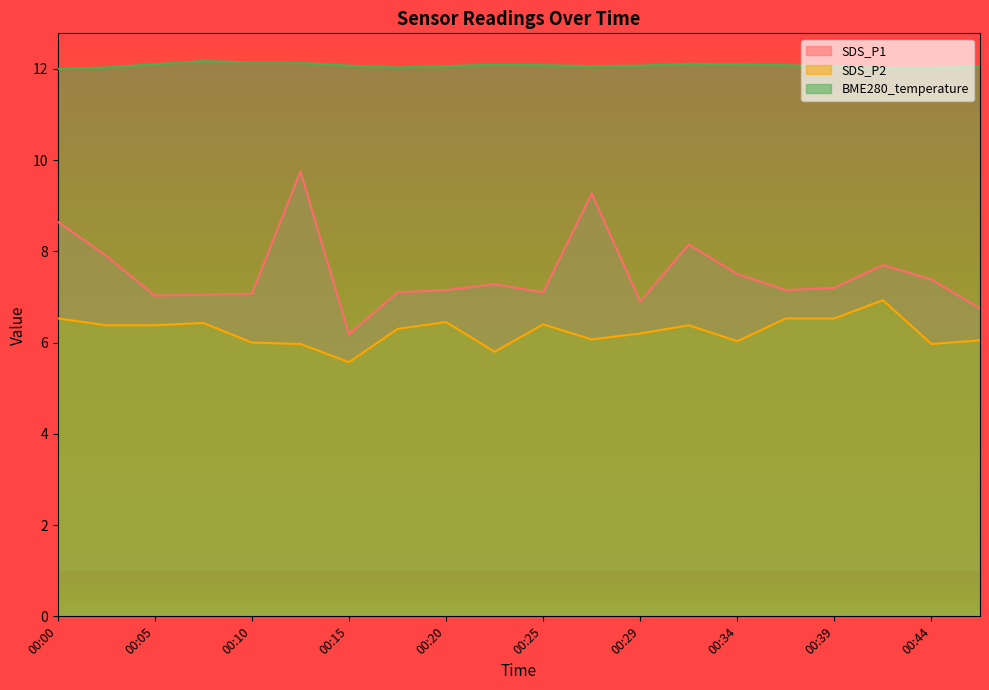

Reading left to right, list all the values displayed in this chart.

SDS_P1: 00:00=8.7	00:03=7.9	00:05=7.0	00:08=7.0	00:10=7.1	00:12=9.8	00:15=6.2	00:17=7.1	00:20=7.2	00:22=7.3	00:25=7.1	00:27=9.3	00:29=6.9	00:32=8.2	00:34=7.5	00:37=7.2	00:39=7.2	00:42=7.7	00:44=7.4	00:46=6.8
SDS_P2: 00:00=6.5	00:03=6.4	00:05=6.4	00:08=6.4	00:10=6.0	00:12=6.0	00:15=5.6	00:17=6.3	00:20=6.5	00:22=5.8	00:25=6.4	00:27=6.1	00:29=6.2	00:32=6.4	00:34=6.0	00:37=6.5	00:39=6.5	00:42=6.9	00:44=6.0	00:46=6.0
BME280_temperature: 00:00=12.0	00:03=12.0	00:05=12.1	00:08=12.2	00:10=12.1	00:12=12.1	00:15=12.1	00:17=12.0	00:20=12.1	00:22=12.1	00:25=12.1	00:27=12.1	00:29=12.1	00:32=12.1	00:34=12.1	00:37=12.1	00:39=12.1	00:42=12.0	00:44=12.0	00:46=12.1